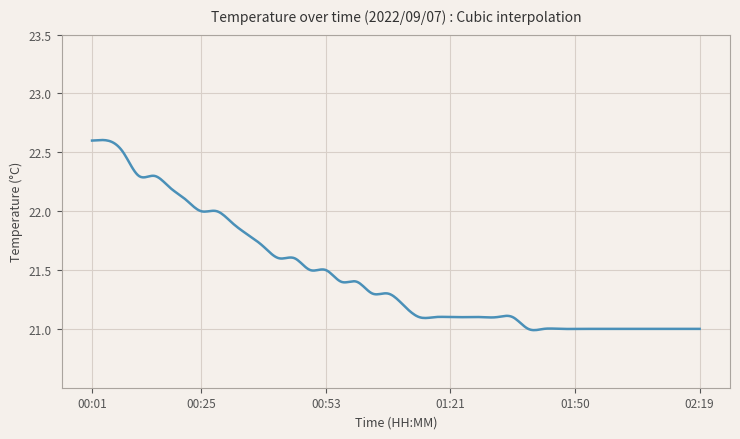

Reading right to left, transcribe all the data shown in this chart.

02:19=21.0	02:15=21.0	02:12=21.0	02:08=21.0	02:05=21.0	02:01=21.0	01:57=21.0	01:54=21.0	01:50=21.0	01:47=21.0	01:43=21.0	01:40=21.0	01:36=21.1	01:33=21.1	01:29=21.1	01:26=21.1	01:21=21.1	01:18=21.1	01:14=21.1	01:10=21.2	01:07=21.3	01:03=21.3	01:00=21.4	00:56=21.4	00:53=21.5	00:49=21.5	00:46=21.6	00:42=21.6	00:39=21.7	00:35=21.8	00:32=21.9	00:29=22.0	00:25=22.0	00:22=22.1	00:18=22.2	00:15=22.3	00:11=22.3	00:08=22.5	00:04=22.6	00:01=22.6